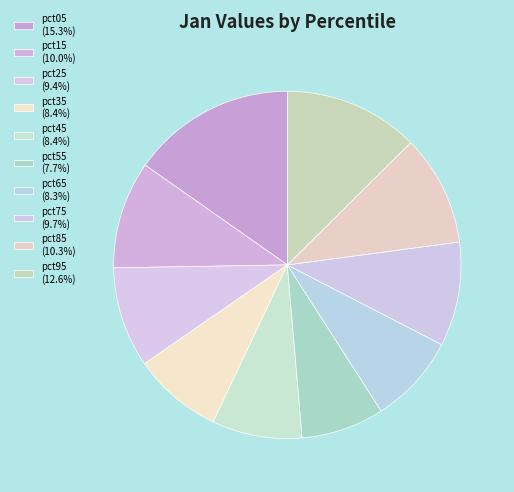

Do pct55 and pct35 together represent more than half of the pie?

No